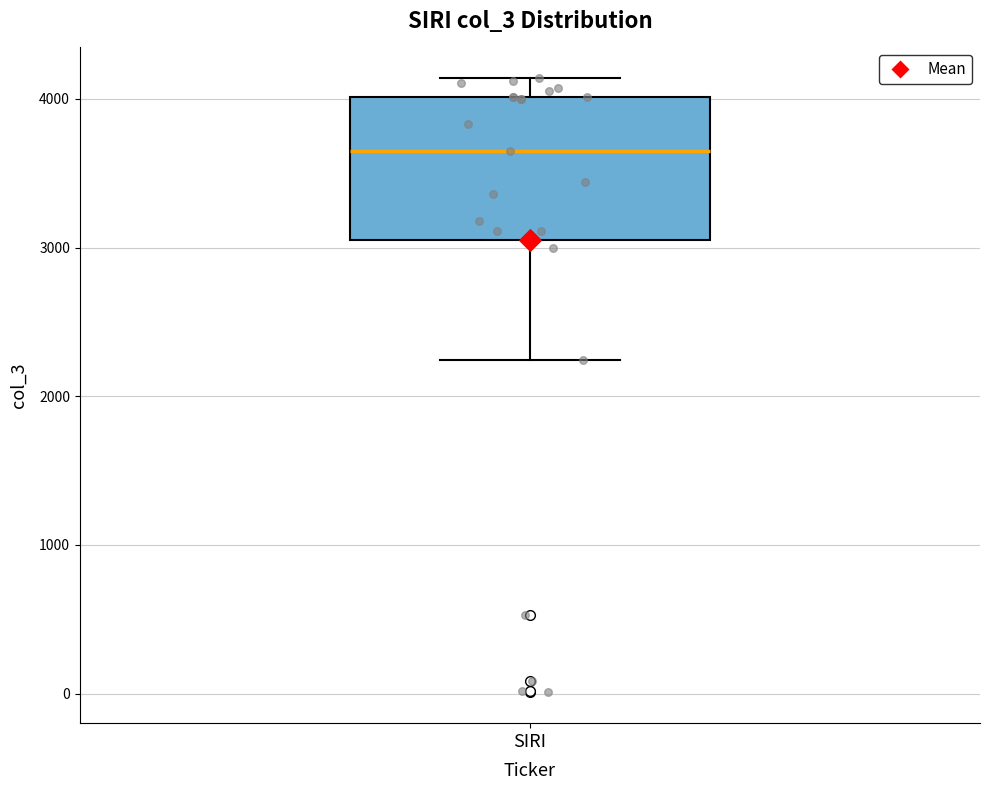

Transcribe this box plot: give where the median line is, the range the box spans, and where the two whiskers end, as read against the y-axis. The values are not printed on the chart, so give them approximately, as read against the axis.

median 3700, box 3100 to 4000, whiskers 2200 to 4100